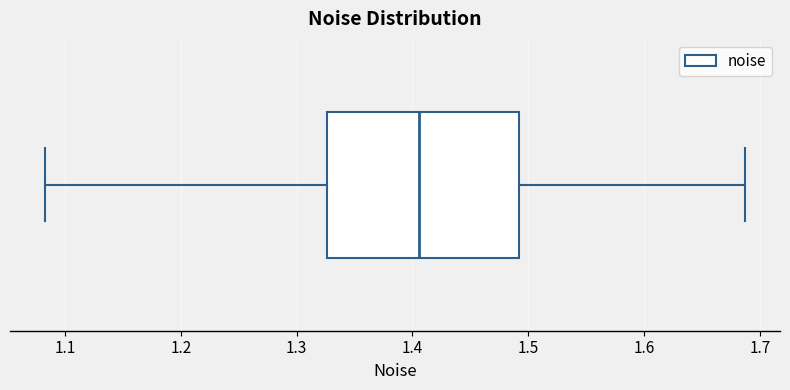

Transcribe this box plot: give where the median line is, the range the box spans, and where the two whiskers end, as read against the x-axis. The values are not printed on the chart, so give them approximately, as read against the axis.

median 1.41, box 1.33 to 1.49, whiskers 1.08 to 1.69